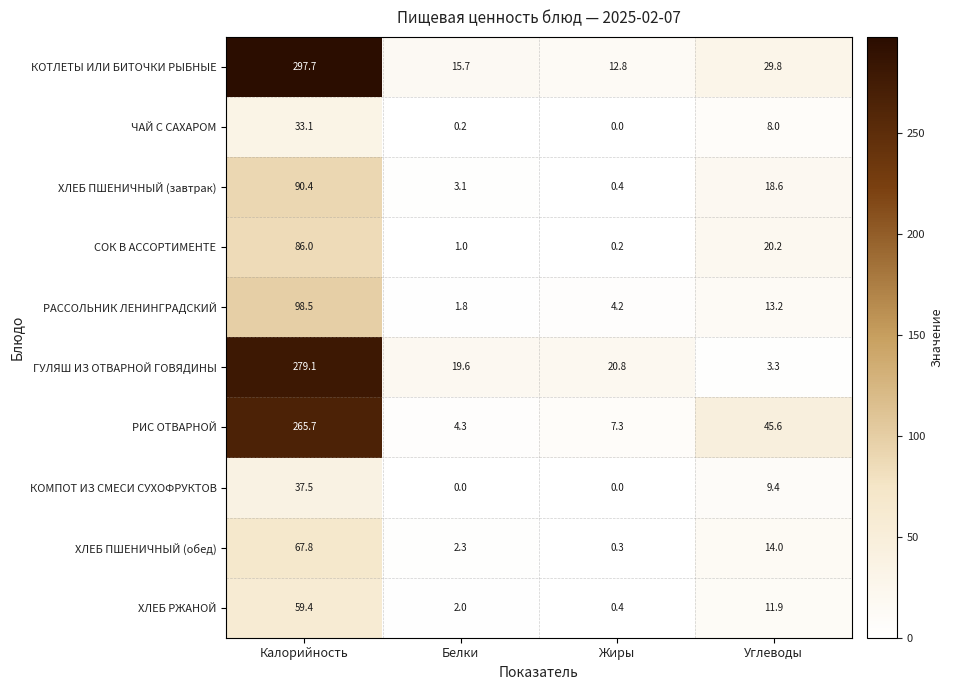

Which series changed the most between Калорийность and Белки?

КОТЛЕТЫ ИЛИ БИТОЧКИ РЫБНЫЕ